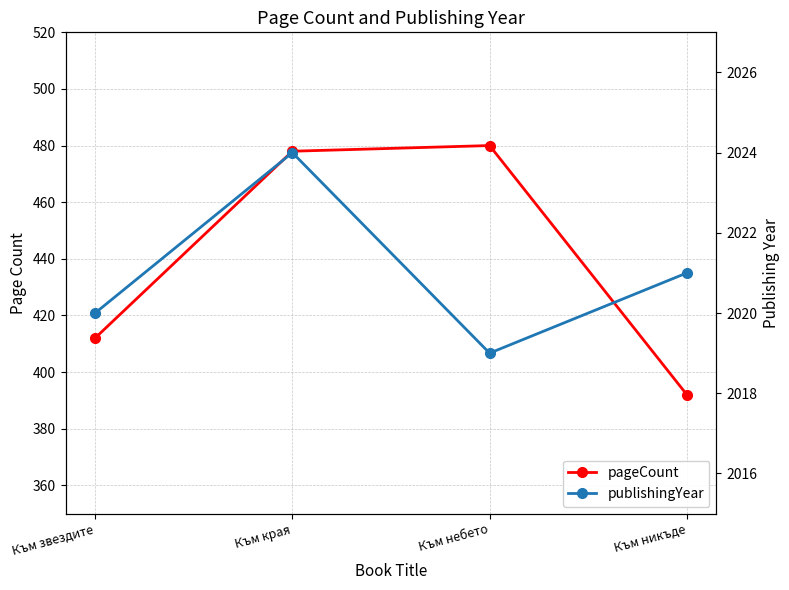

How many values in the publishingYear series exceed 2021?

1